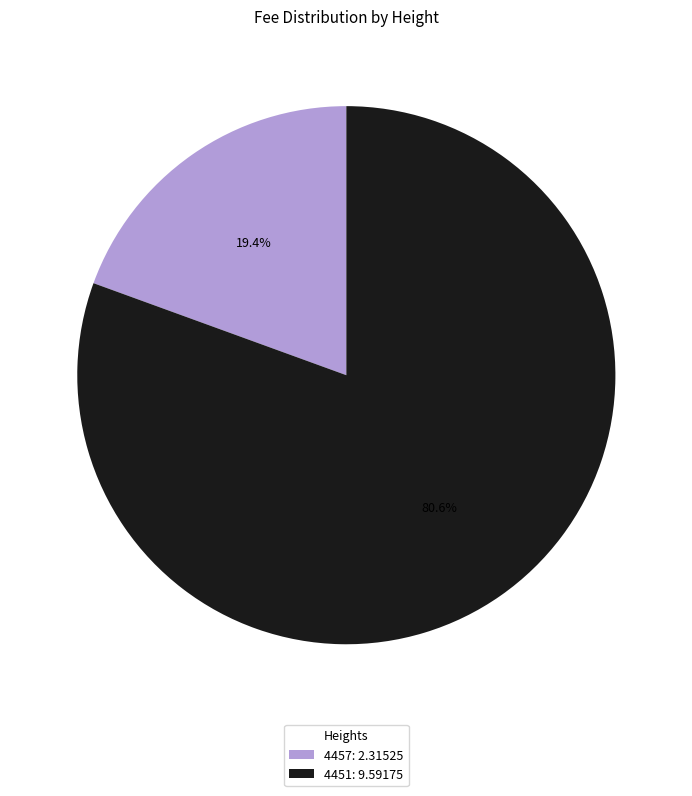

Which slice is the smallest?

4457